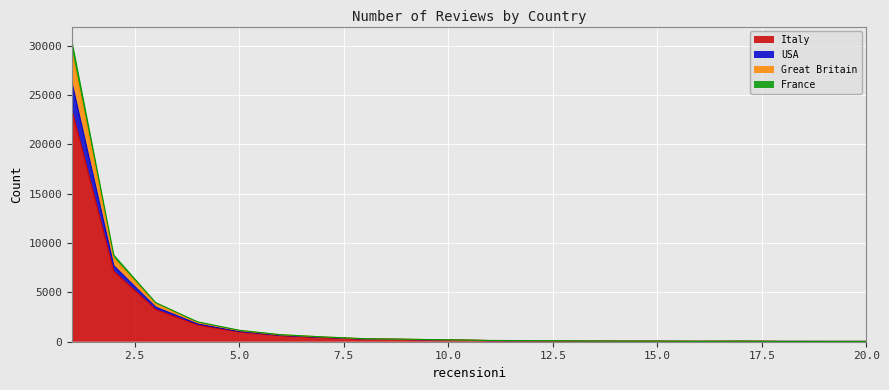

Is the value of it at 4 greater than the value of fr at 8?

Yes